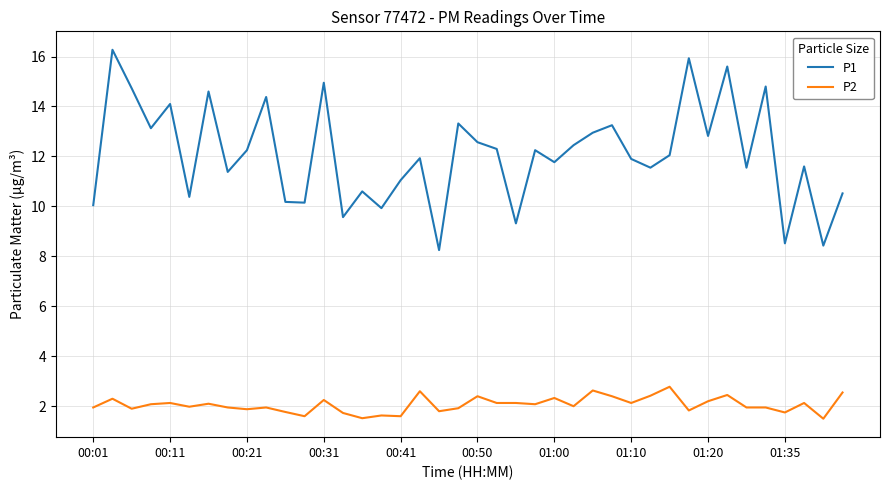

Which series has the widest spread of values?

P1